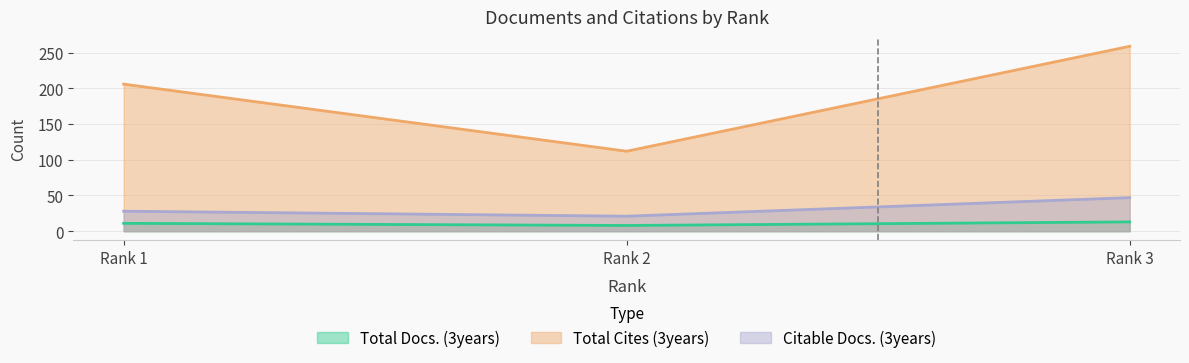

Which label corresponds to the smallest value in the chart?

Rank 2